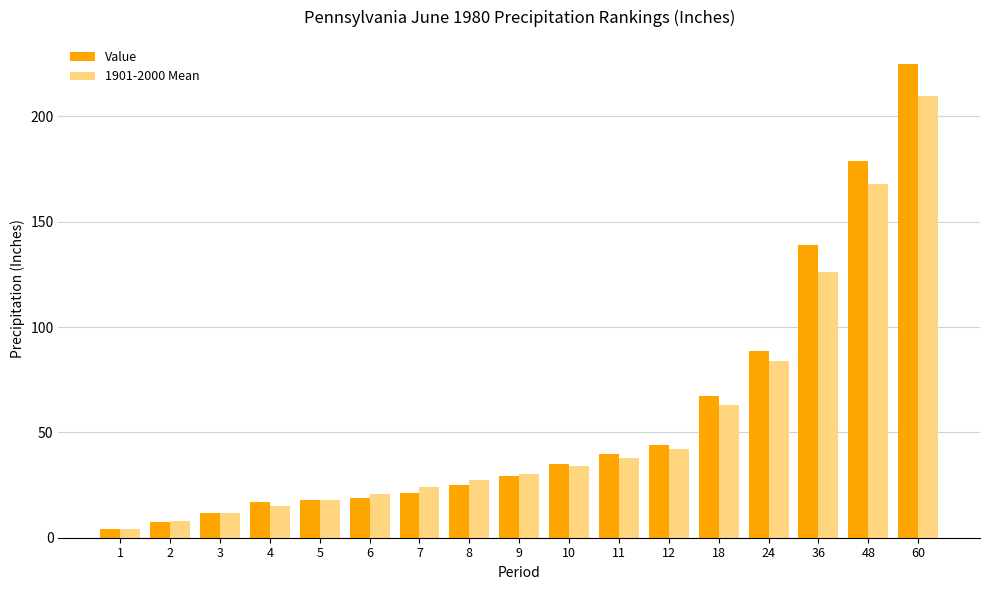

What is the difference between the highest and lowest values at 6?

1.8